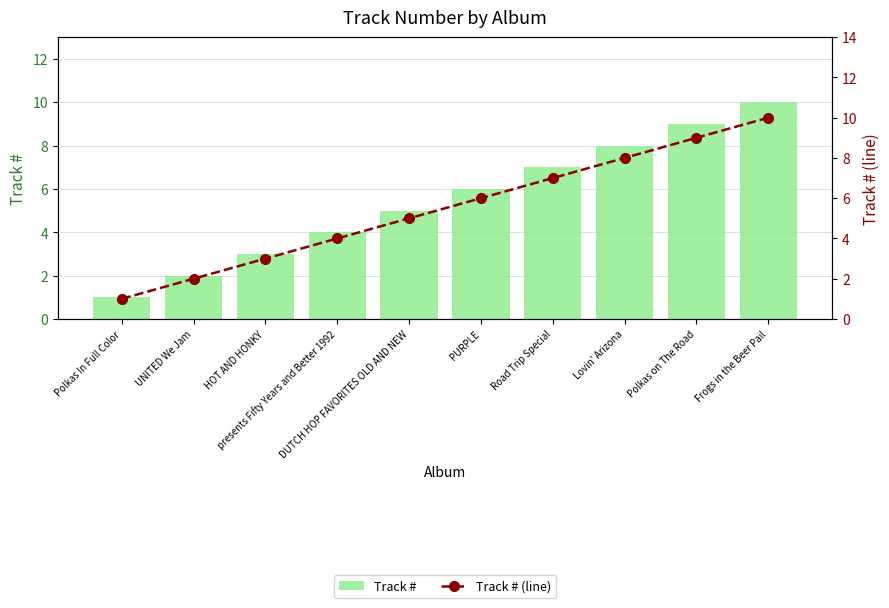

What is the greatest value displayed?

10